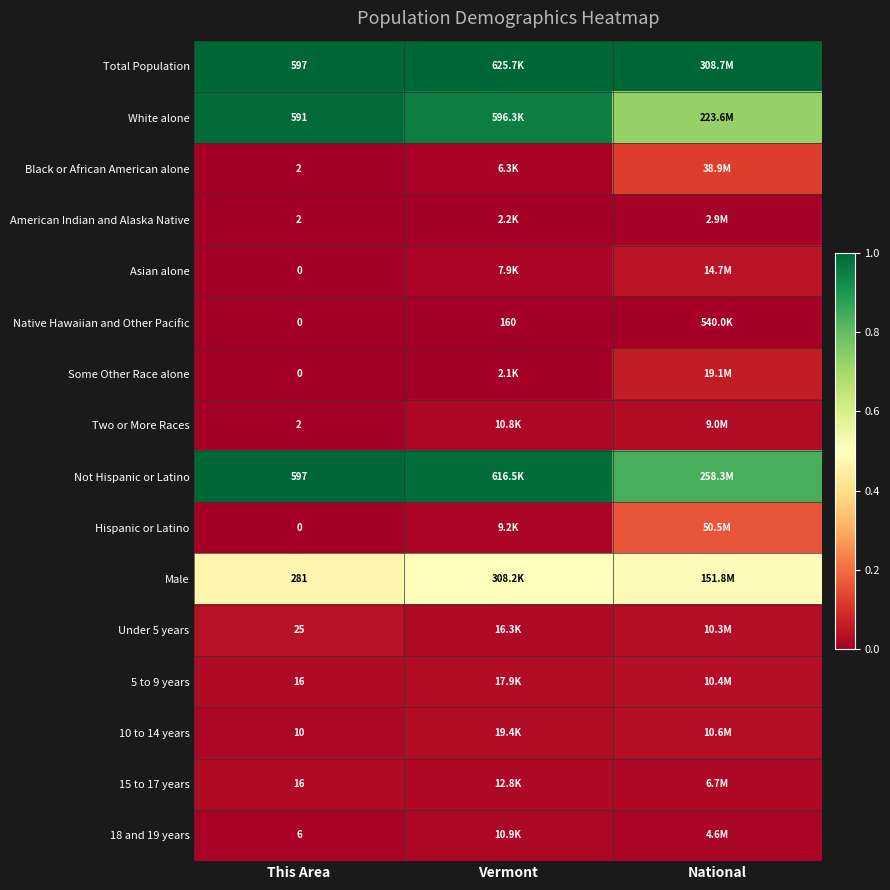

Is the value of 10 to 14 years at This Area greater than the value of Under 5 years at This Area?

No